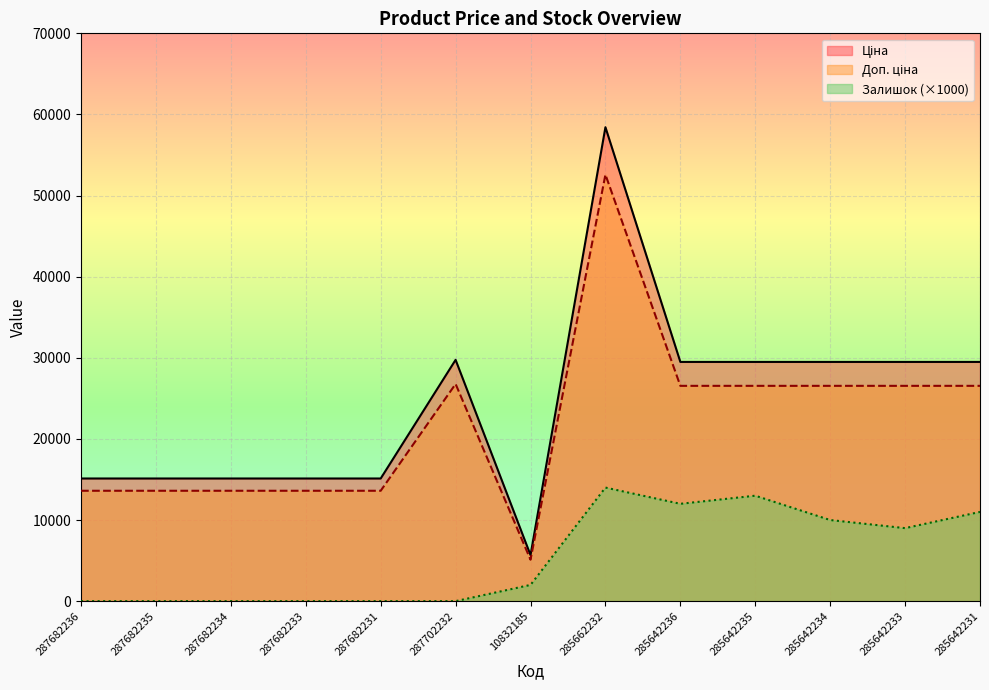

True or false: Залишок and Ціна cross at least once.

False